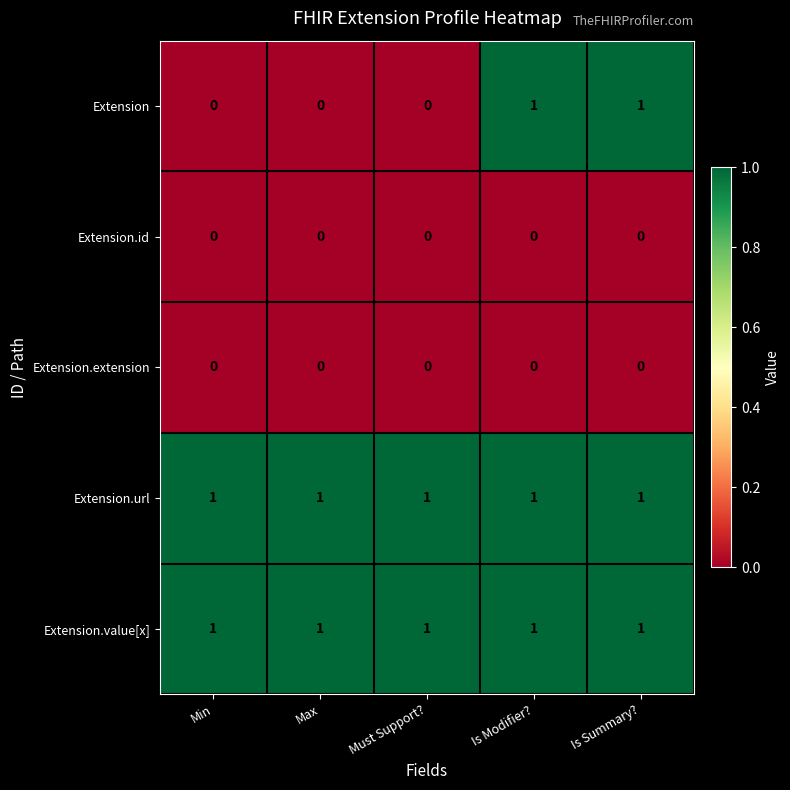

At how many categories does at least one series exceed 0?

5